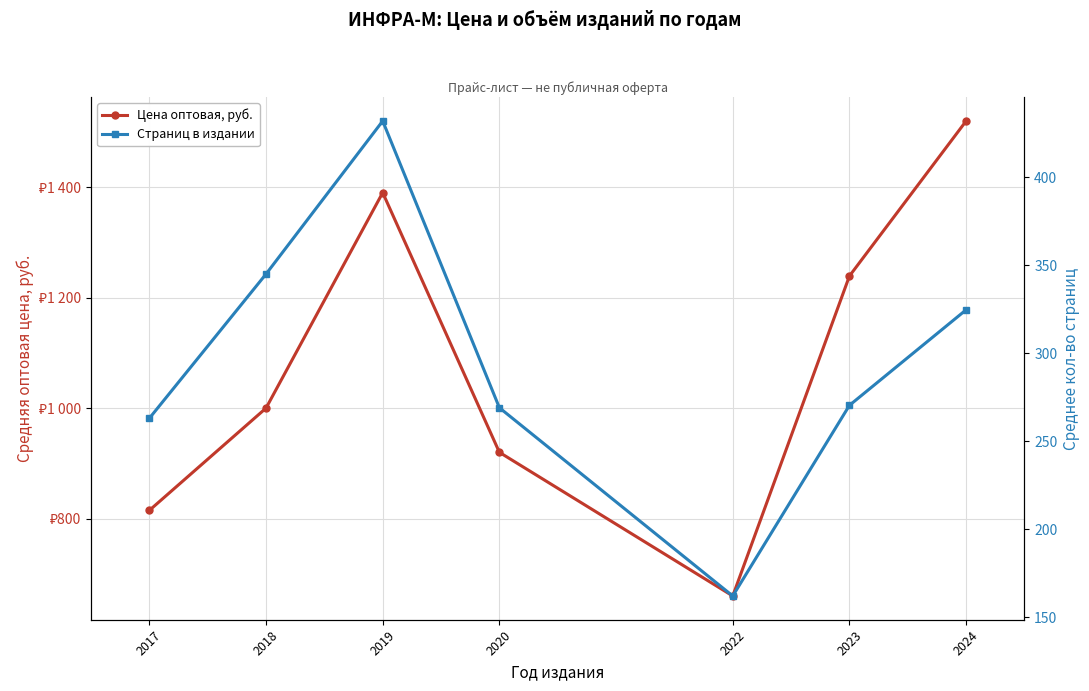

Which label corresponds to the smallest value in the chart?

2022